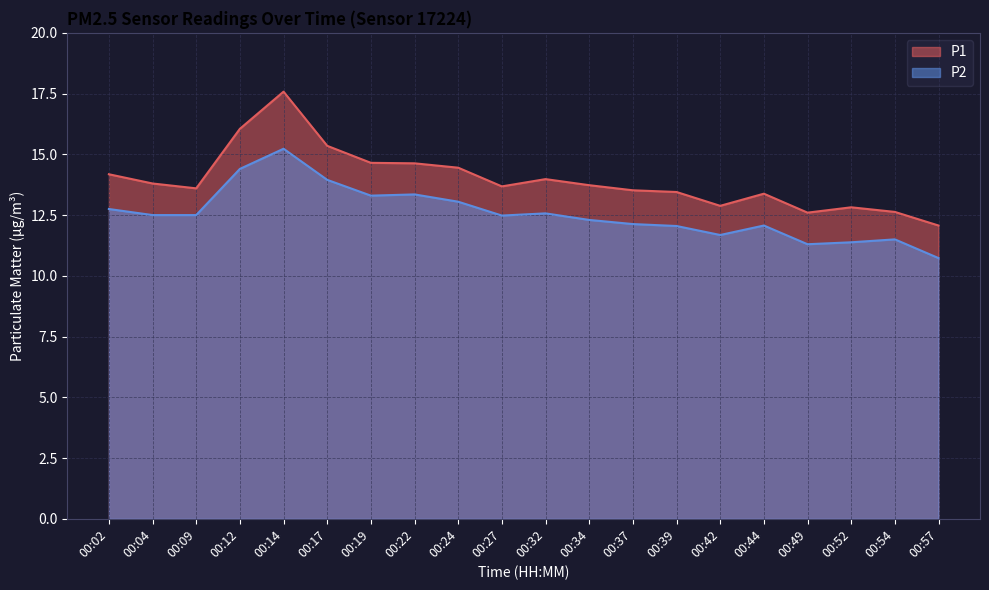

True or false: P1 and P2 cross at least once.

False